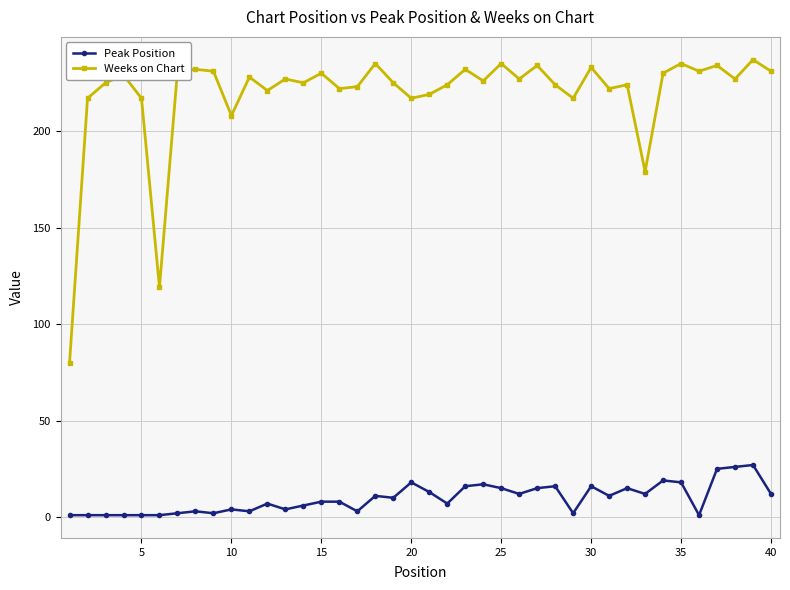

True or false: Weeks on Chart and Peak Position intersect in this chart.

False